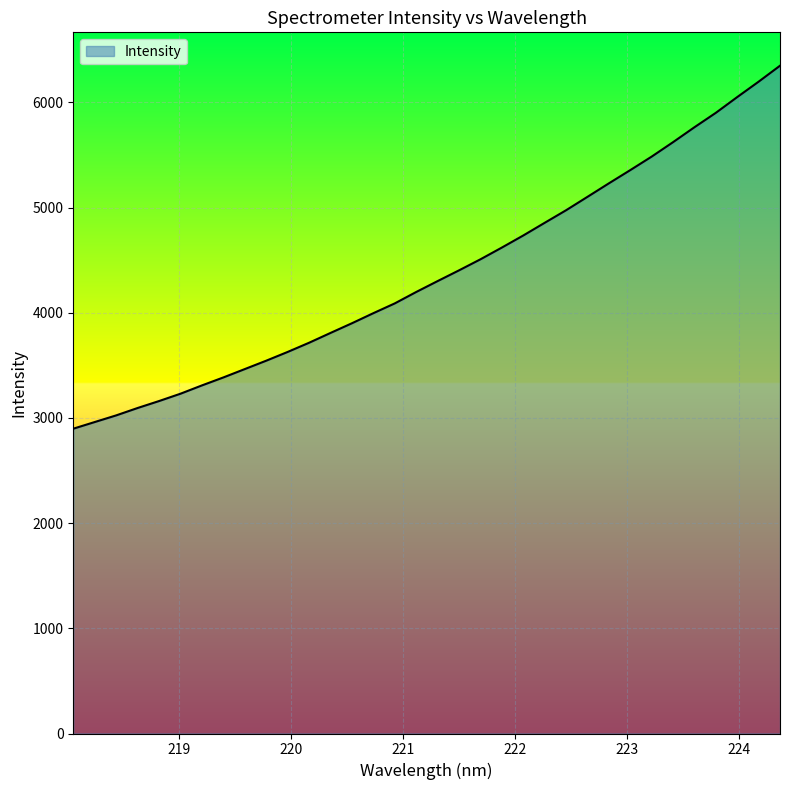

What is the difference between the maximum and minimum values?

3450.6